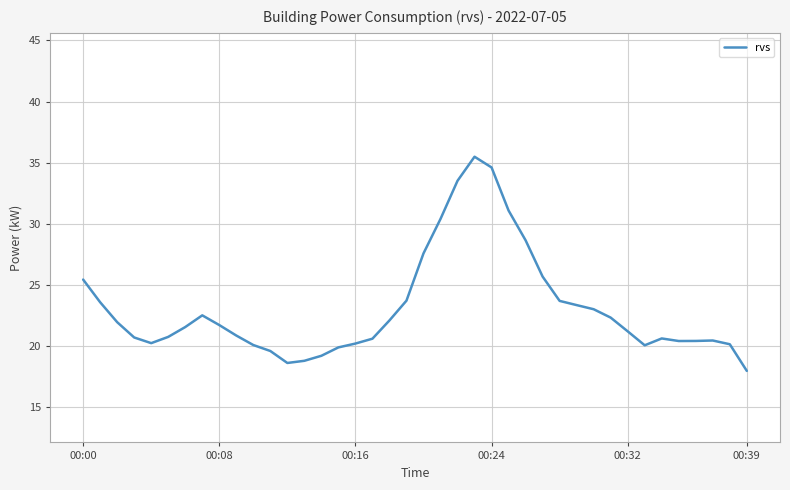

What is the smallest value displayed?

18.0